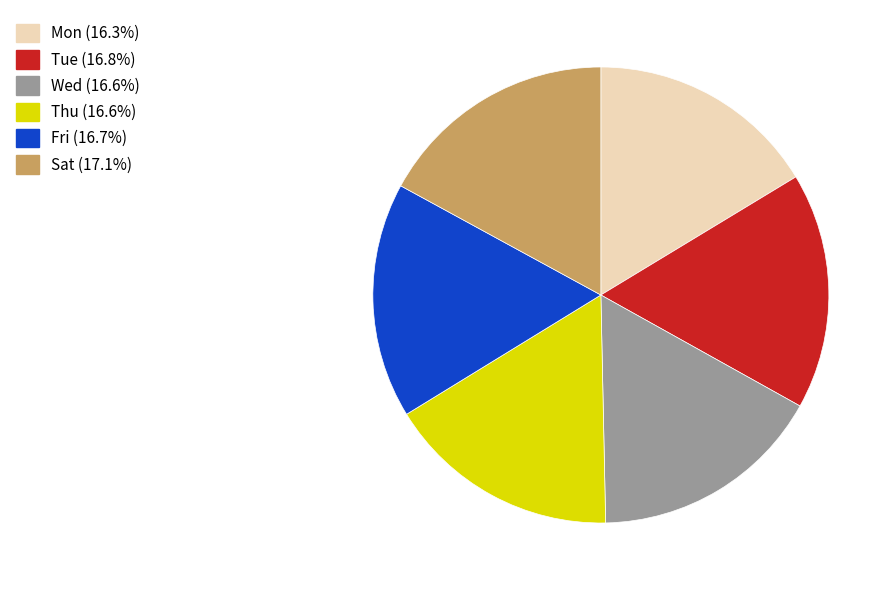

Approximately how many times larger is the value at Thu (16.6%) compared to Tue (16.8%)?

1.0